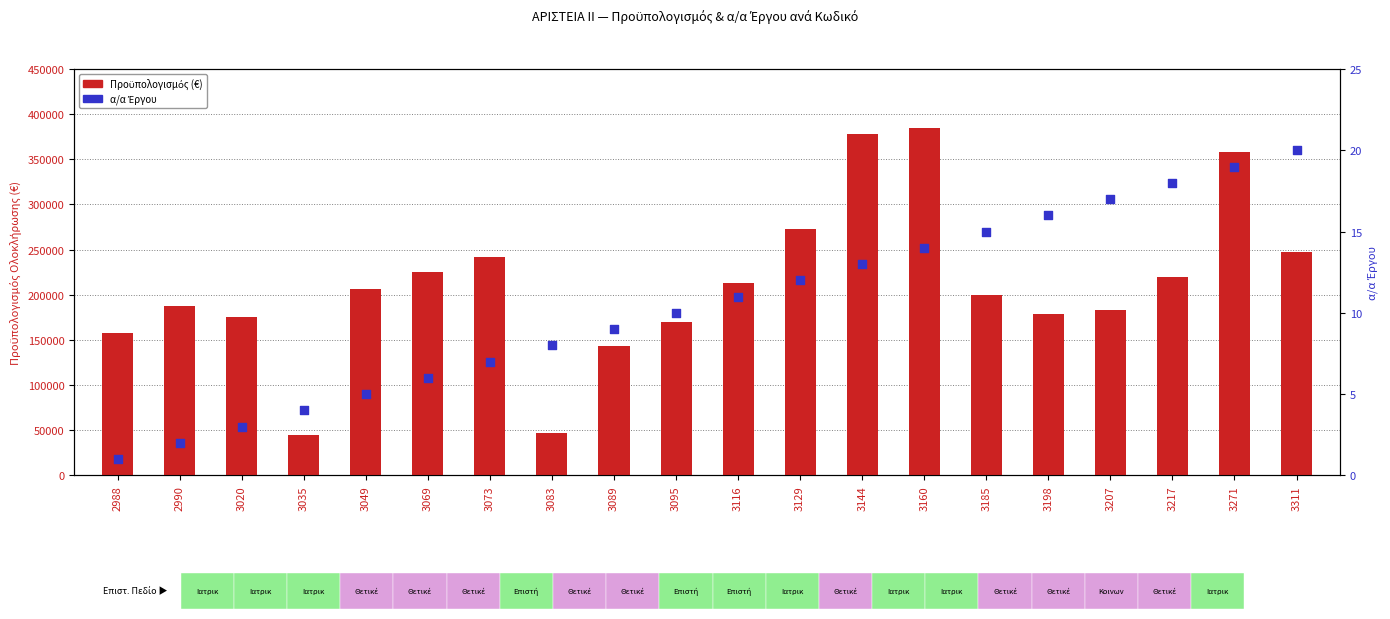

What is the total value across all series at 3083?

46778.1